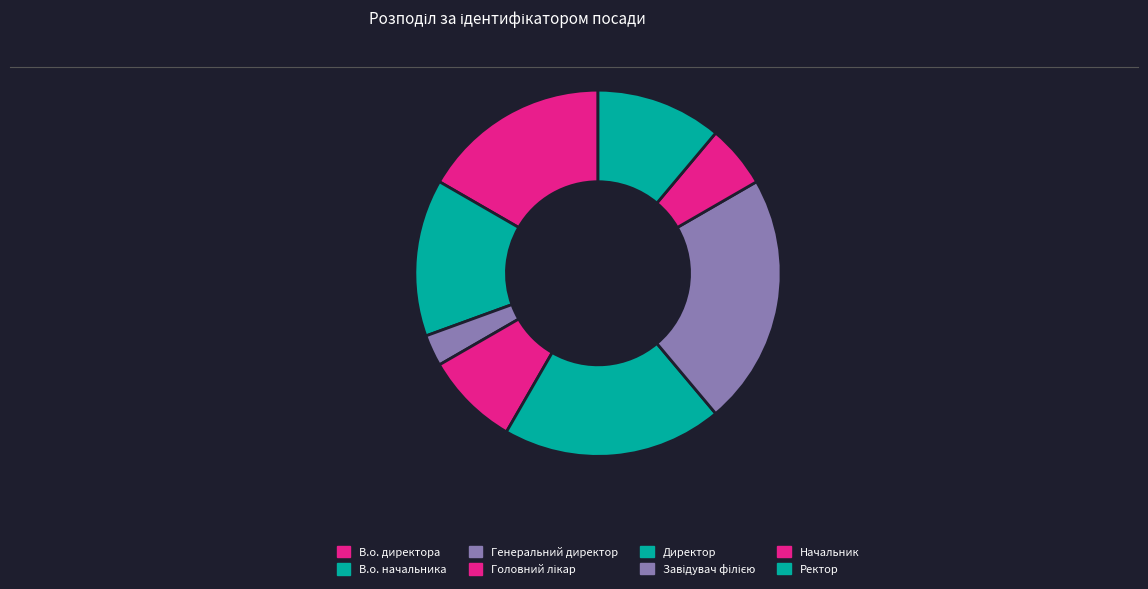

How much of the chart is everything except Головний лікар?

91.7%